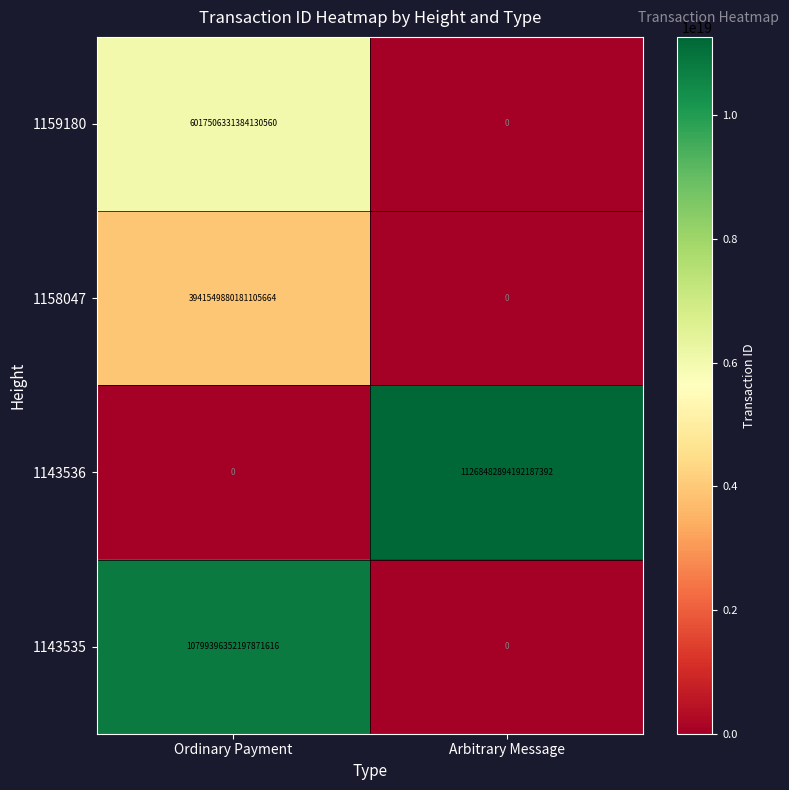

At how many categories does at least one series exceed 10832676936269361152?

1